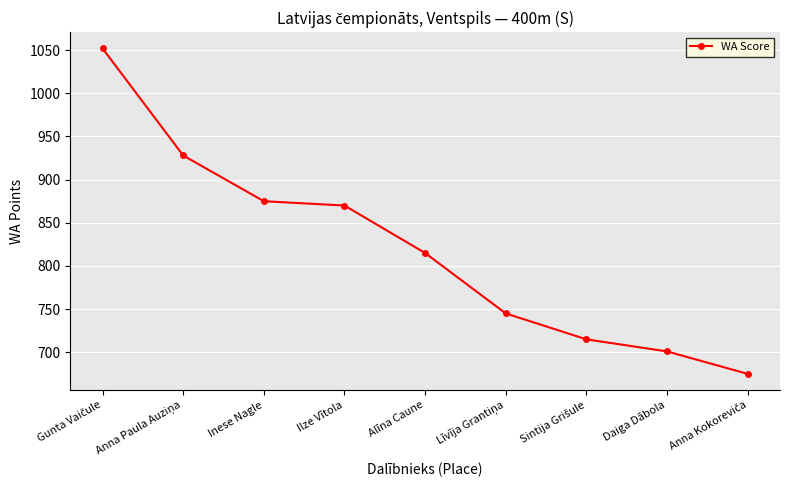

What is the value of the 3rd point from the left?

875